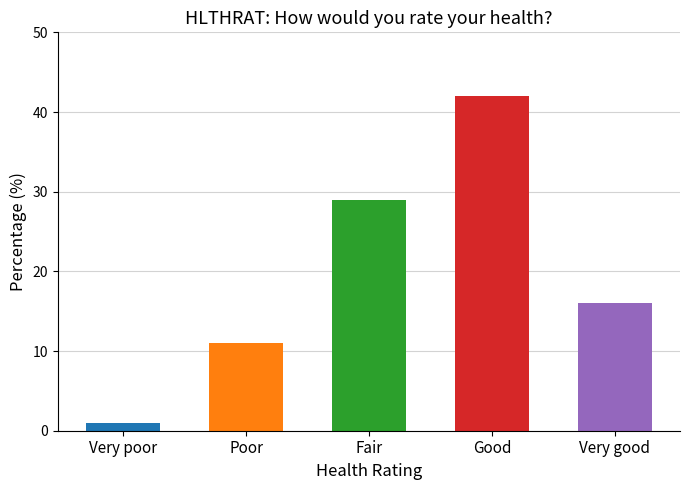

Reading left to right, what are all the values shown in this chart?

Very poor=1	Poor=11	Fair=29	Good=42	Very good=16